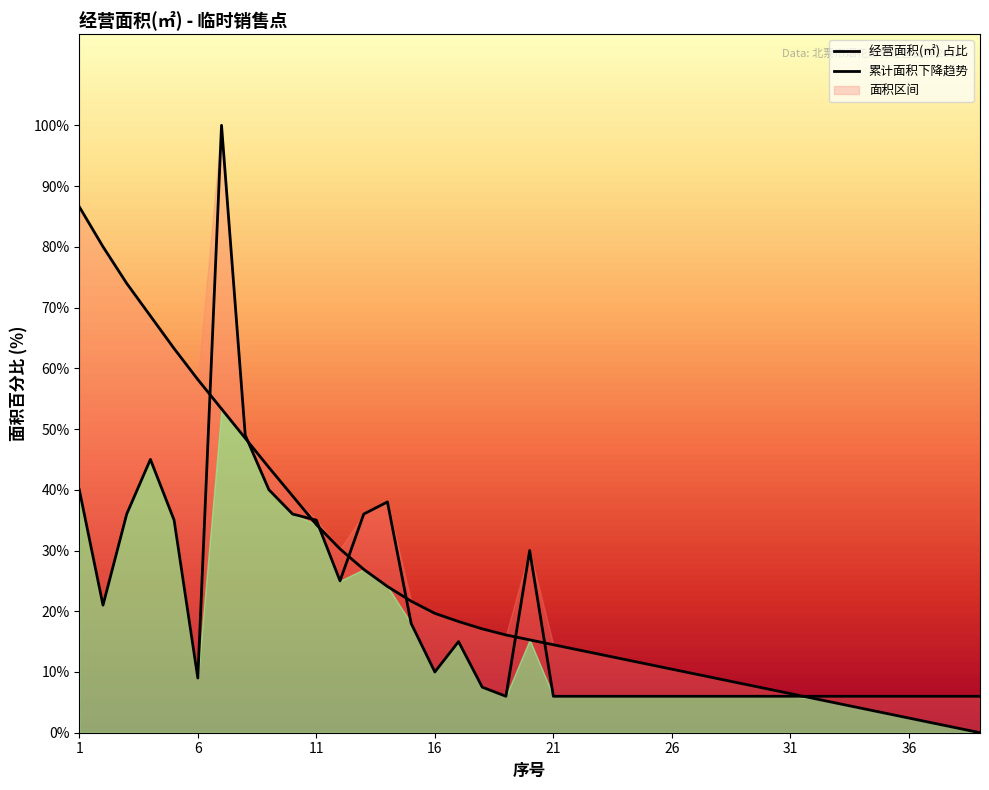

Which has a higher value, 19 or 18?

18